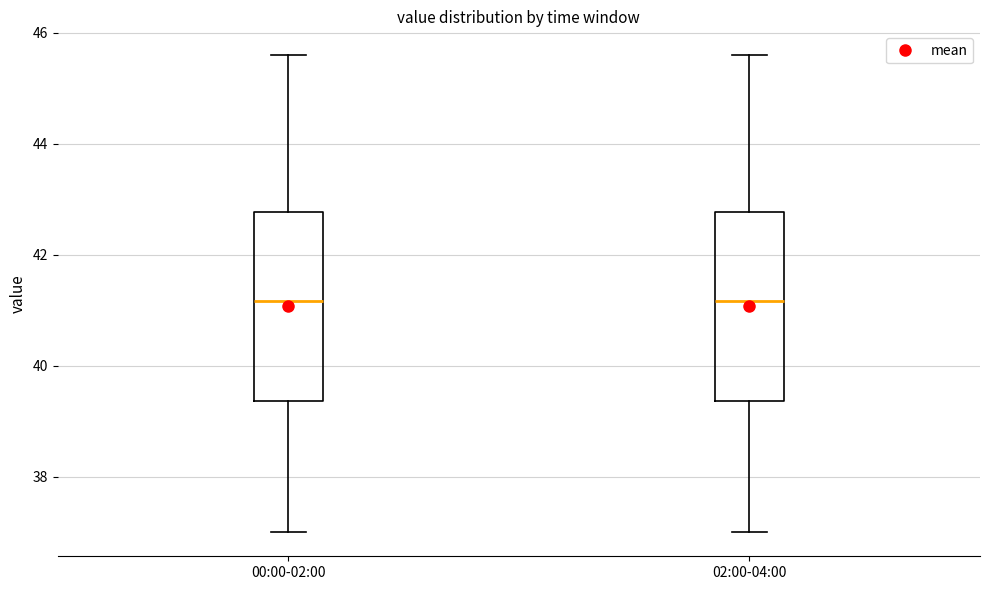

Where is the lower edge of the box for 02:00-04:00 on the y-axis? The values are not printed on the chart, so give them approximately, as read against the axis.

39.4